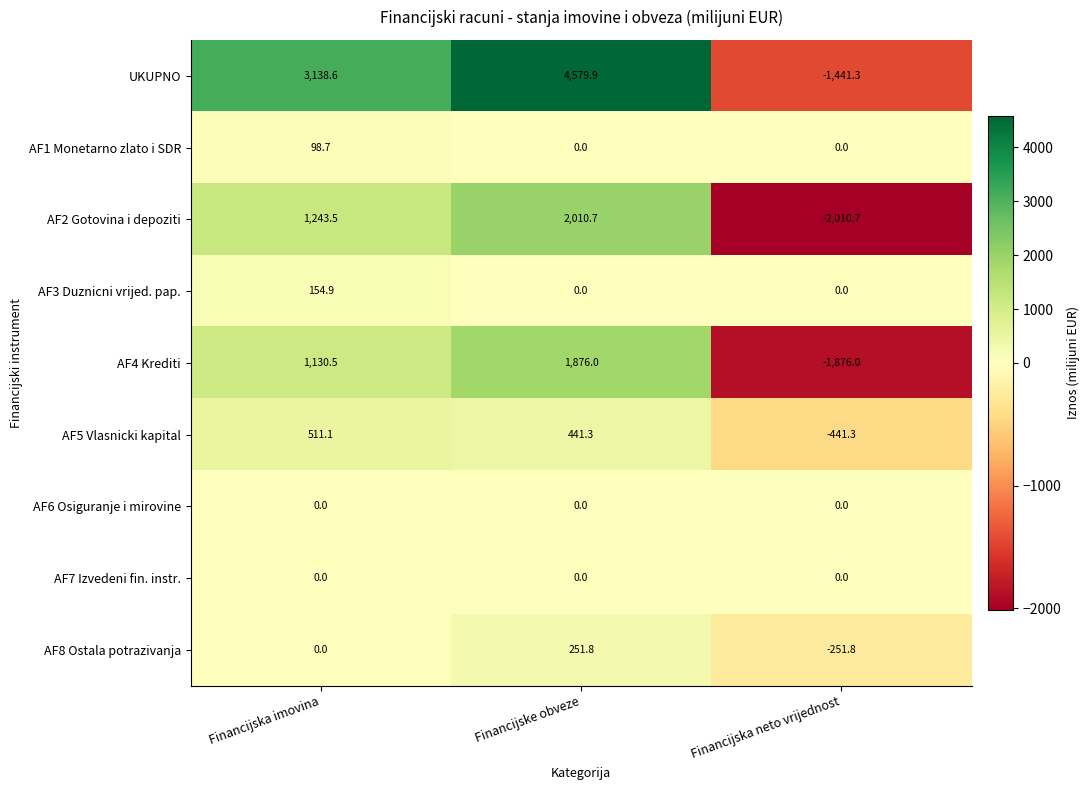

Reading right to left, what are all the values shown in this chart?

UKUPNO: -1441.3	4579.9	3138.6
AF1 Monetarno zlato i SDR: 0.0	0.0	98.7
AF2 Gotovina i depoziti: -2010.7	2010.7	1243.5
AF3 Duznicni vrijed. pap.: 0.0	0.0	154.9
AF4 Krediti: -1876.0	1876.0	1130.5
AF5 Vlasnicki kapital: -441.3	441.3	511.1
AF6 Osiguranje i mirovine: 0.0	0.0	0.0
AF7 Izvedeni fin. instr.: 0.0	0.0	0.0
AF8 Ostala potrazivanja: -251.8	251.8	0.0